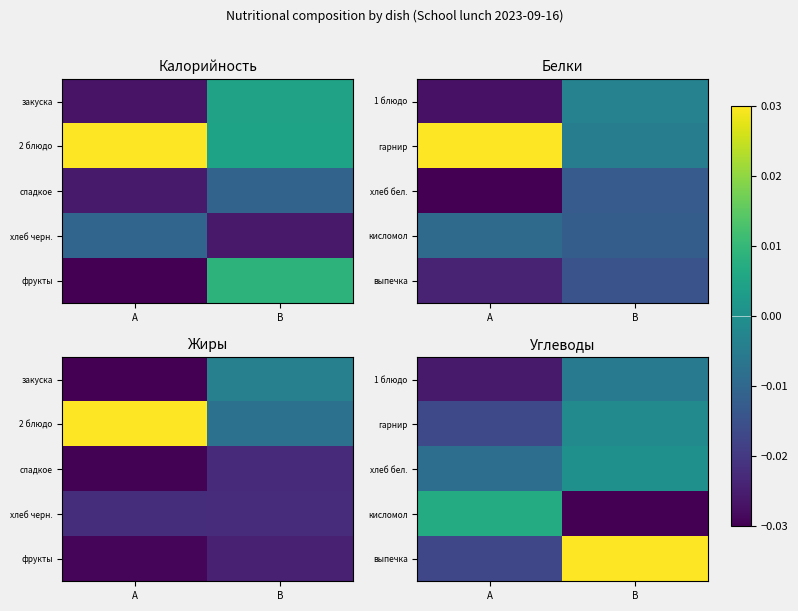

At which category is the sum across all series the highest?

B